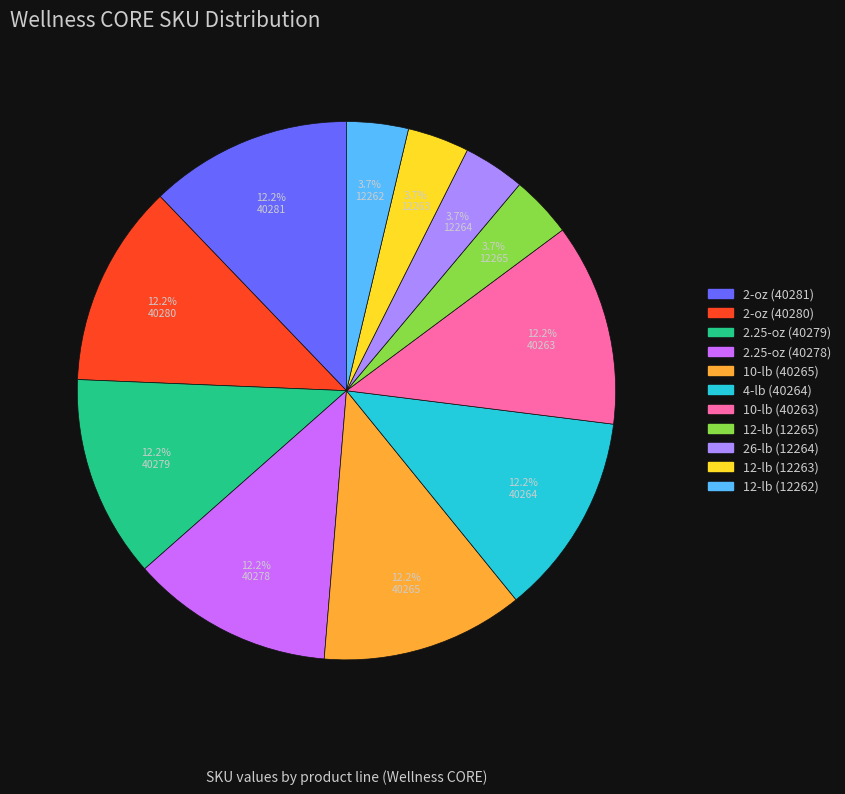

What percentage is the 4-lb (40264) slice, to the nearest percent?

12%